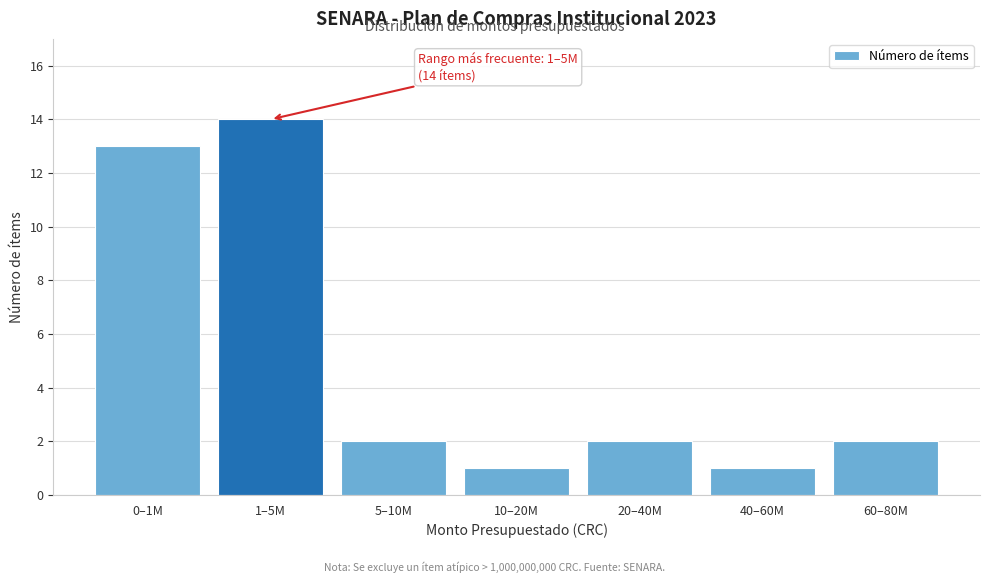

Reading left to right, list all the values displayed in this chart.

0–1M=13	1–5M=14	5–10M=2	10–20M=1	20–40M=2	40–60M=1	60–80M=2